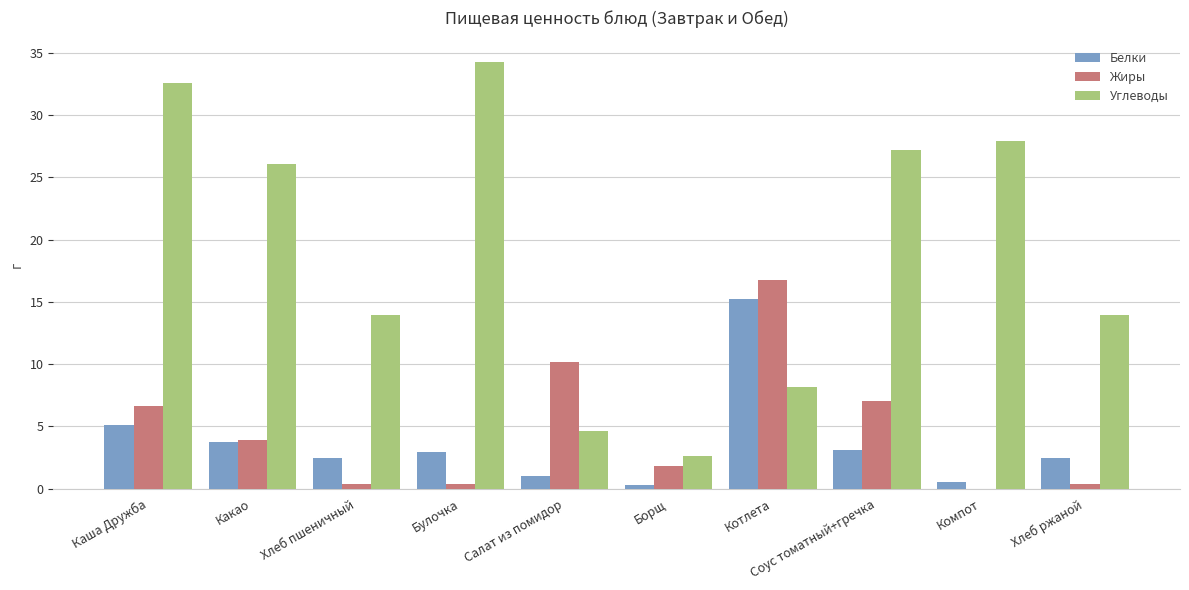

Are the bars grouped side by side (vs. stacked)?

Yes